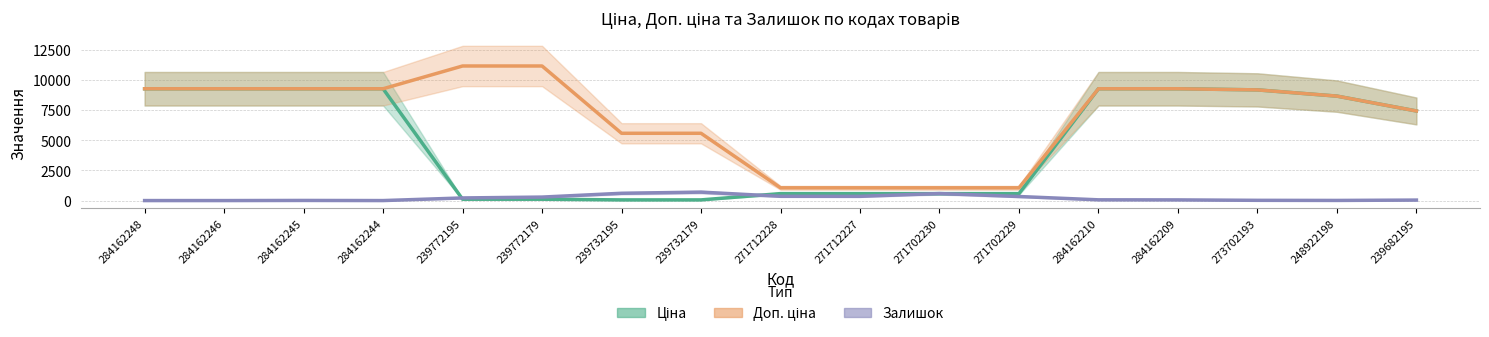

What is the difference between the Залишок values at 239772179 and 271712227?

63.0